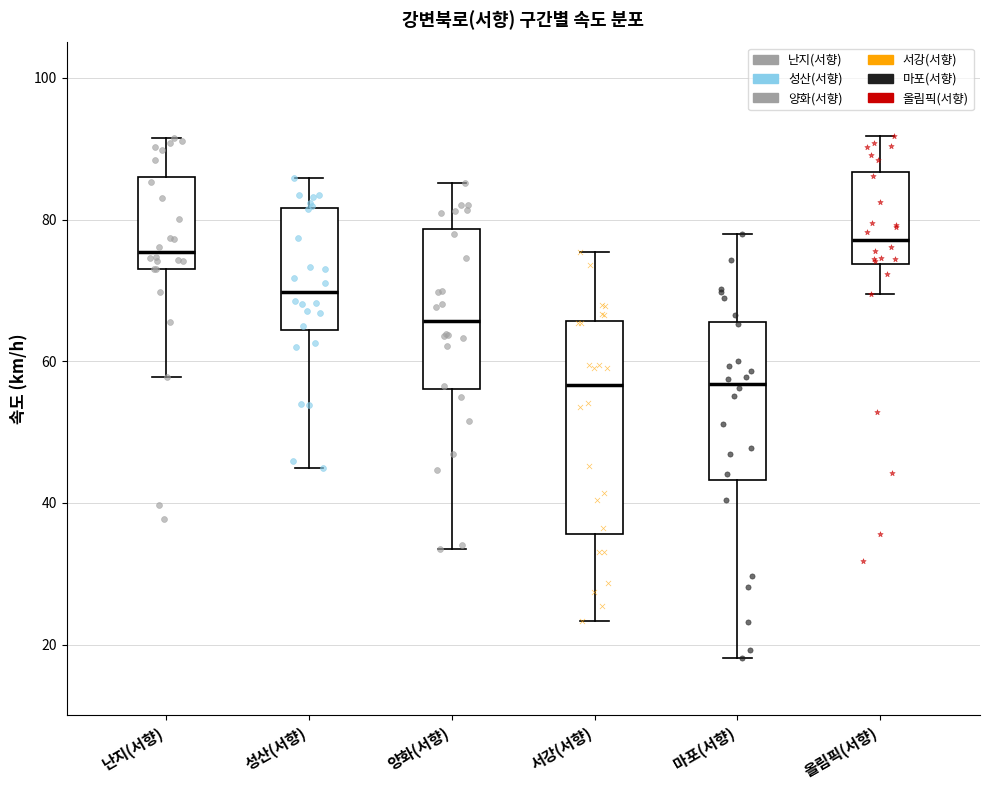

Reading left to right, transcribe this box plot: for each box, give where its median line is, the range the box spans, and where its two whiskers end, as read against the y-axis. The values are not printed on the chart, so give them approximately, as read against the axis.

난지(서향): median 76, box 74 to 86, whiskers 58 to 92
성산(서향): median 70, box 64 to 82, whiskers 44 to 86
양화(서향): median 66, box 56 to 78, whiskers 34 to 86
서강(서향): median 56, box 36 to 66, whiskers 24 to 76
마포(서향): median 56, box 44 to 66, whiskers 18 to 78
올림픽(서향): median 78, box 74 to 86, whiskers 70 to 92